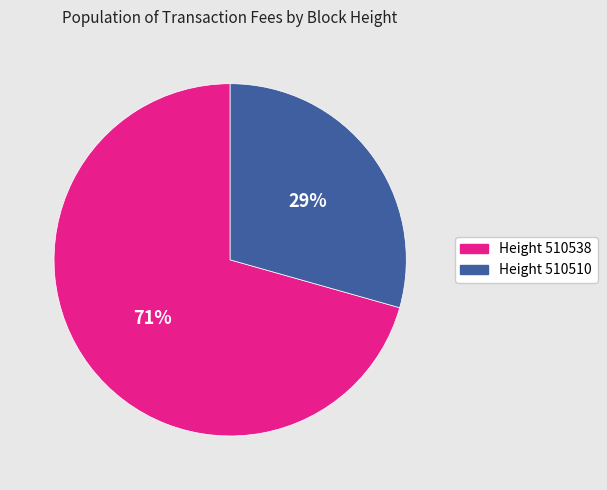

Count the number of slices in the pie.

2